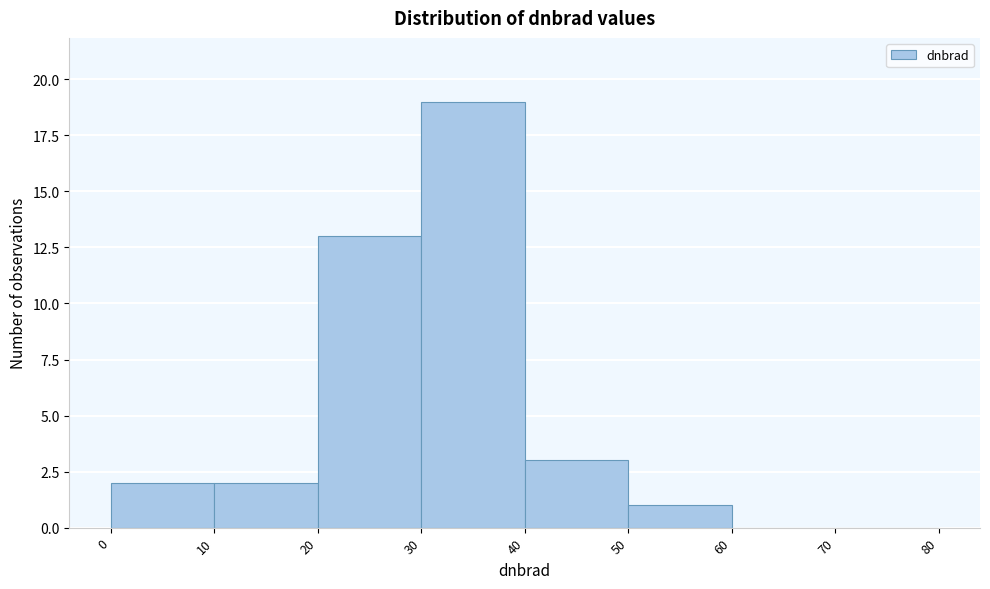

What is the height of the bar covering 30 to 40 on the x-axis? The values are not printed on the chart, so give them approximately, as read against the axis.

19